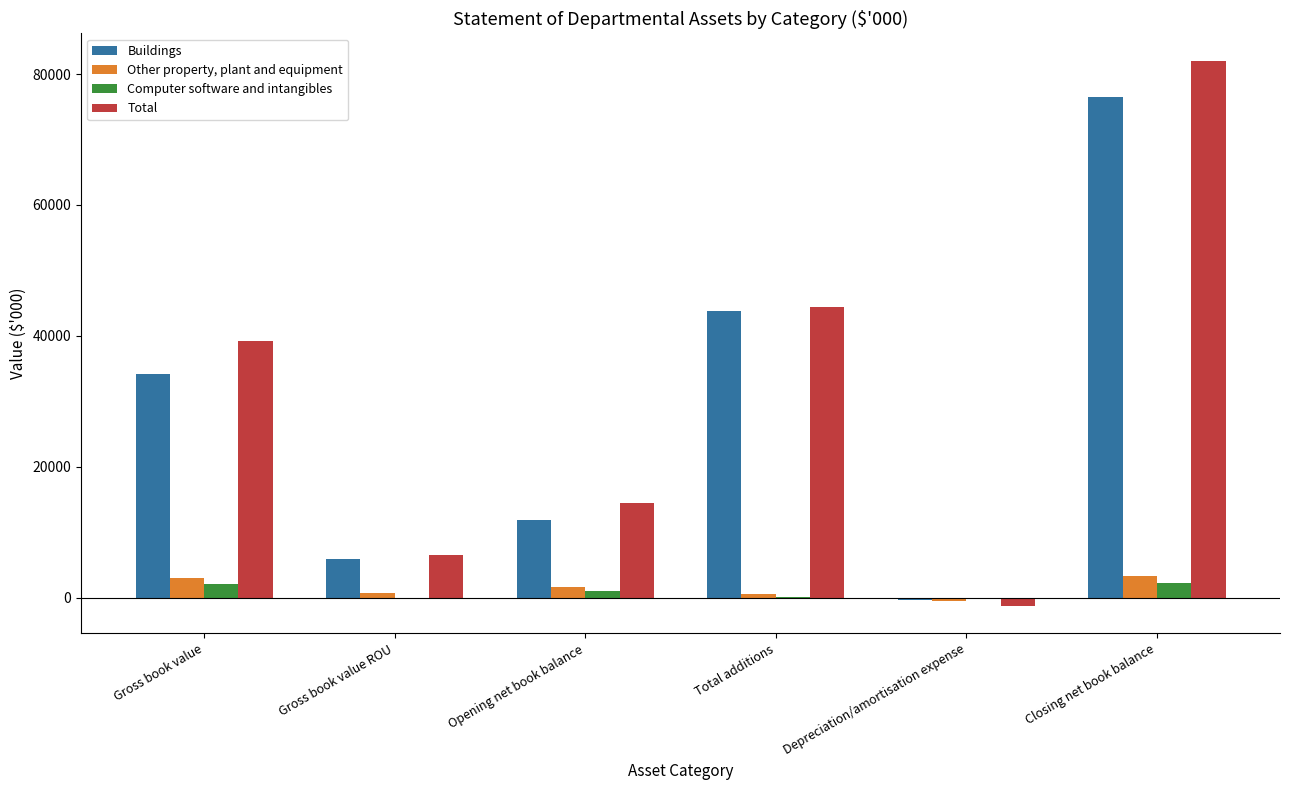

Are the bars horizontal?

No